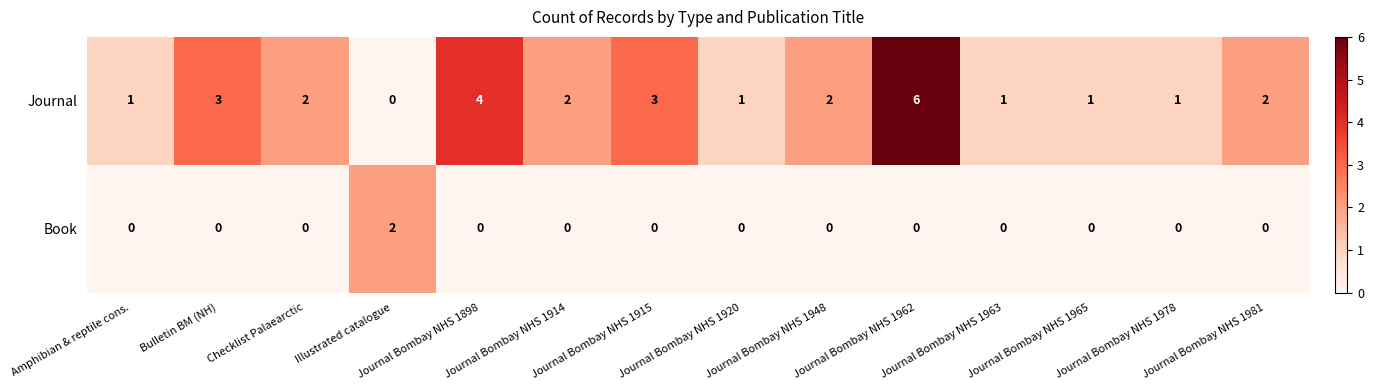

Where does the Journal series first go above 2?

Bulletin BM (NH)